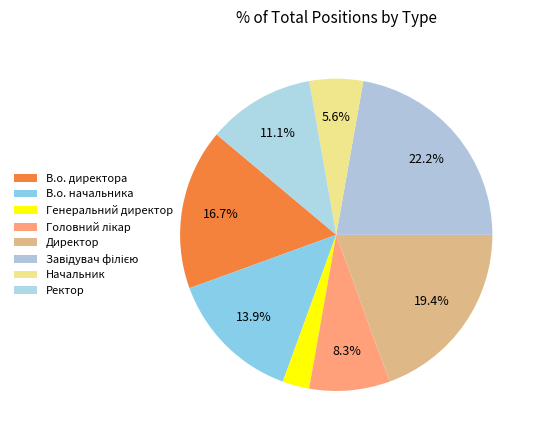

To the nearest percent, what is the combined percentage of Головний лікар and В.о. директора?

25%